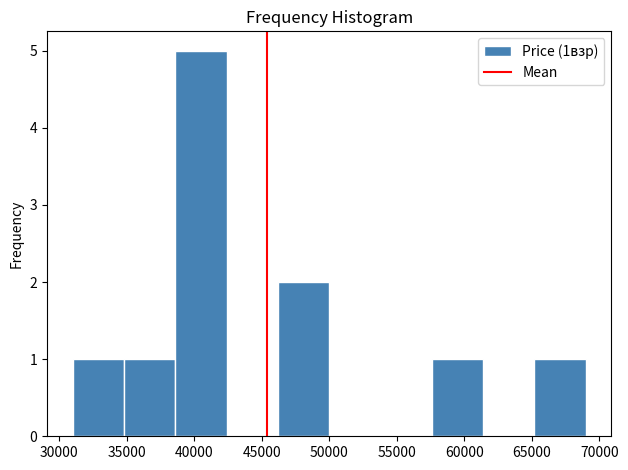

Which range on the x-axis has the tallest bar?

38600 to 42400